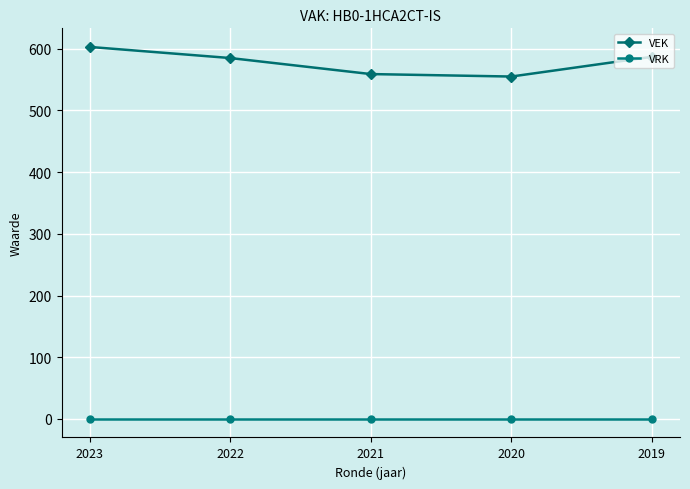

Which category has the highest value across all series?

2023